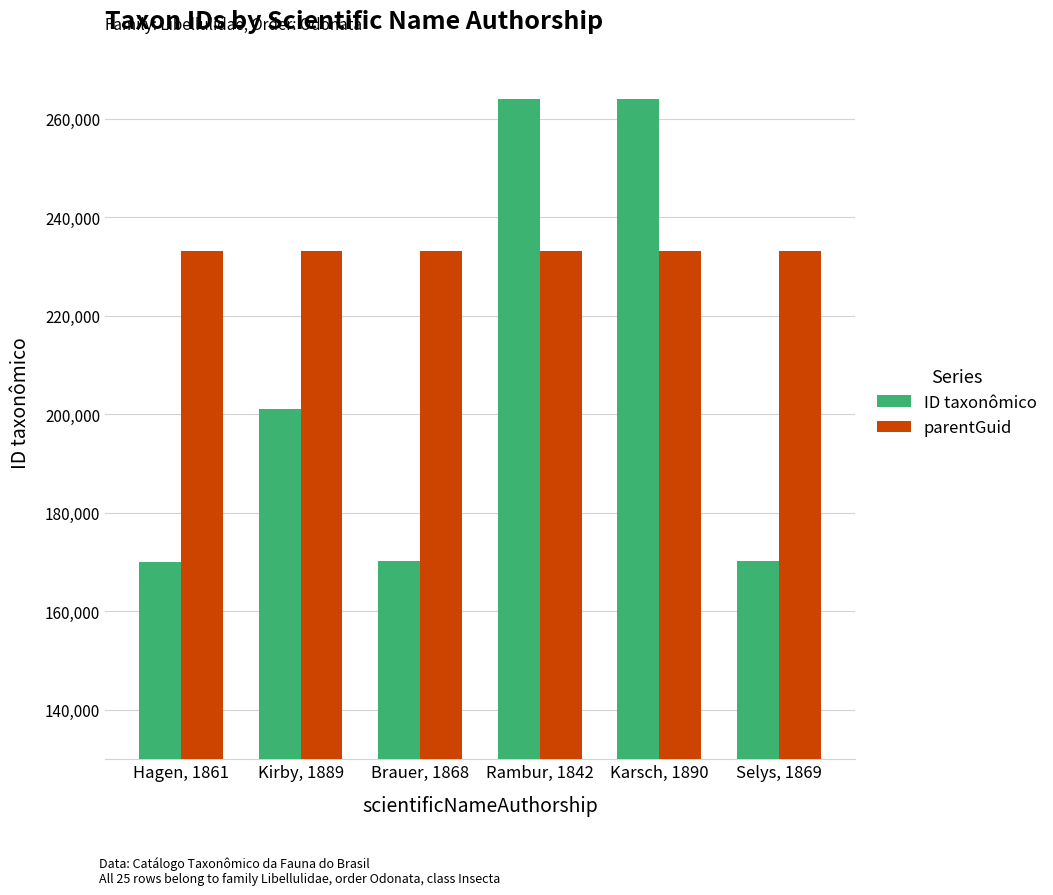

What is the difference between the ID taxonômico values at Hagen, 1861 and Brauer, 1868?

225